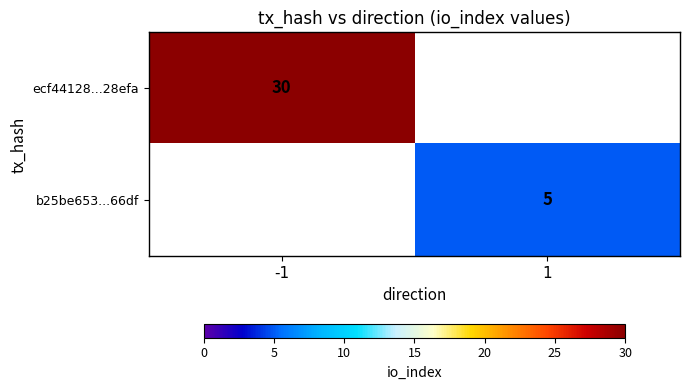

The ecf44128...28efa series shows 19 at -1. True or false?

False